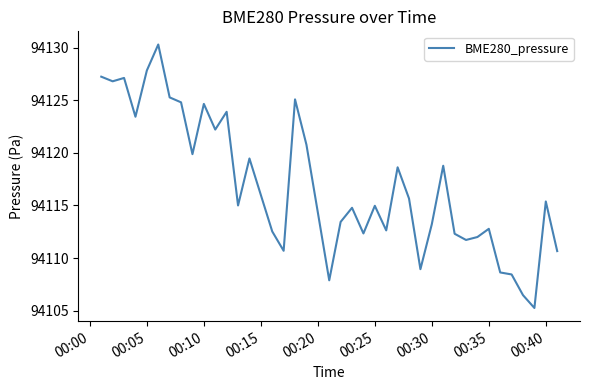

What is the difference between the maximum and minimum values?

25.1